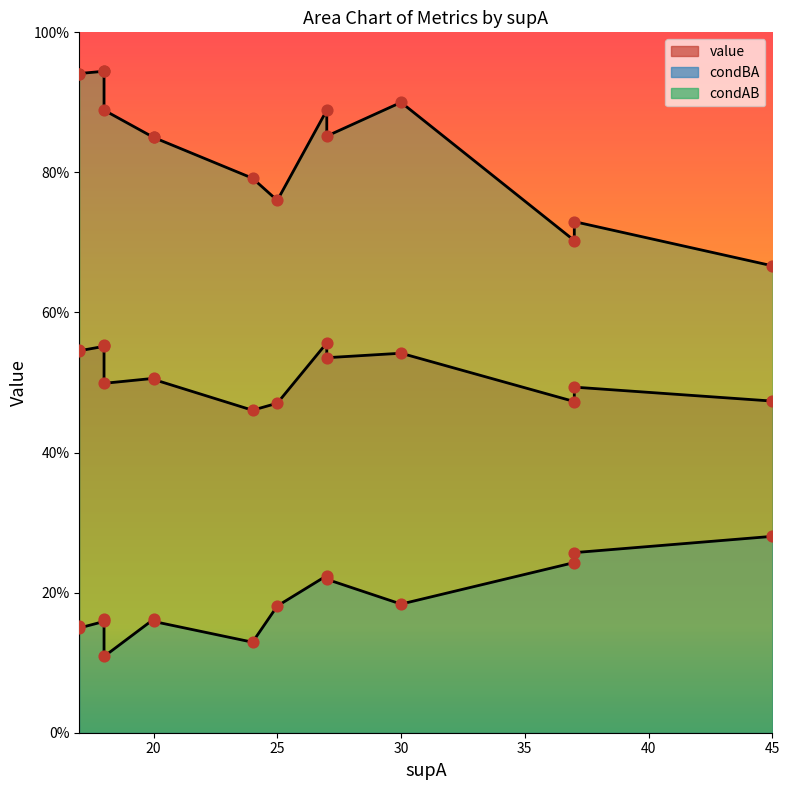

What are all the series names shown in the legend?

value, condBA, condAB